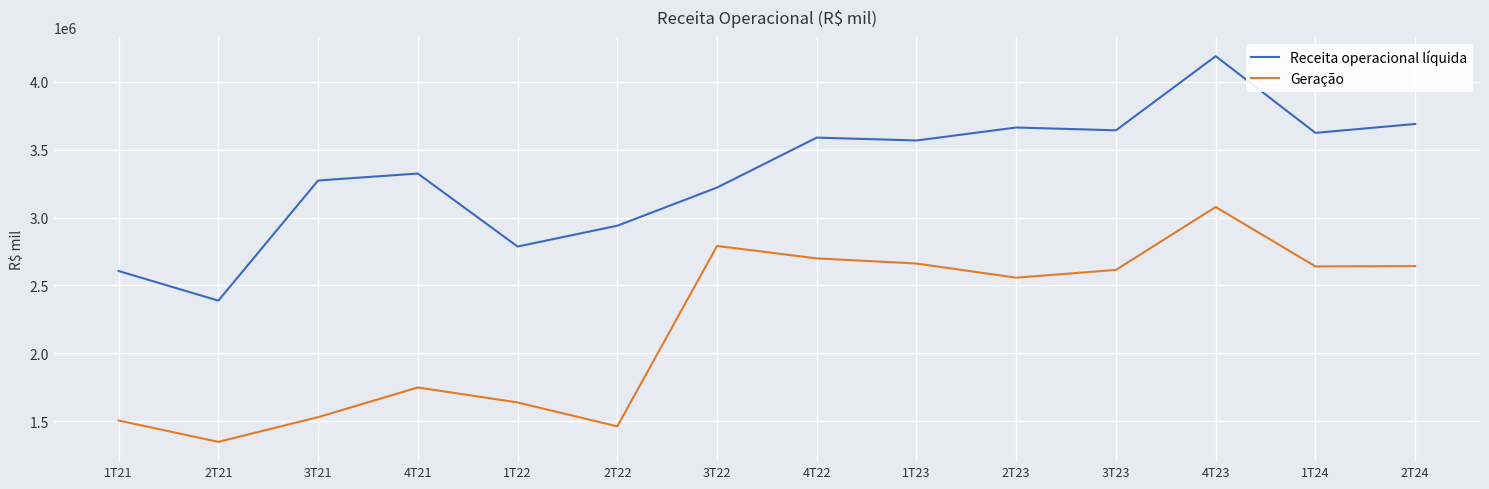

Is it true that Geração equals 1872600 at 2T21?

False